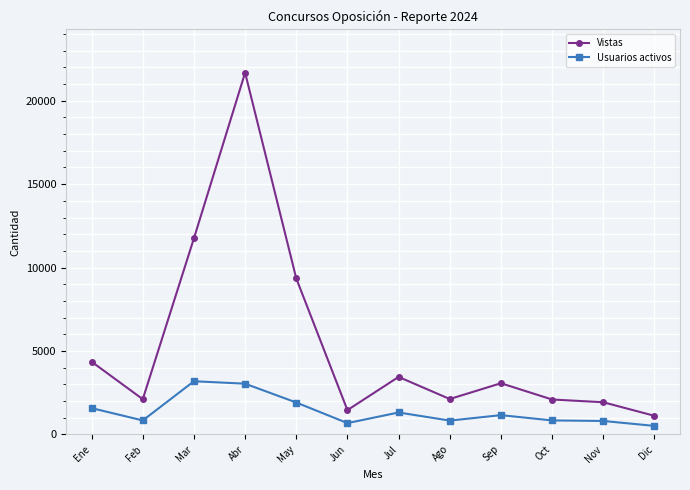

True or false: Vistas and Usuarios activos cross at least once.

False